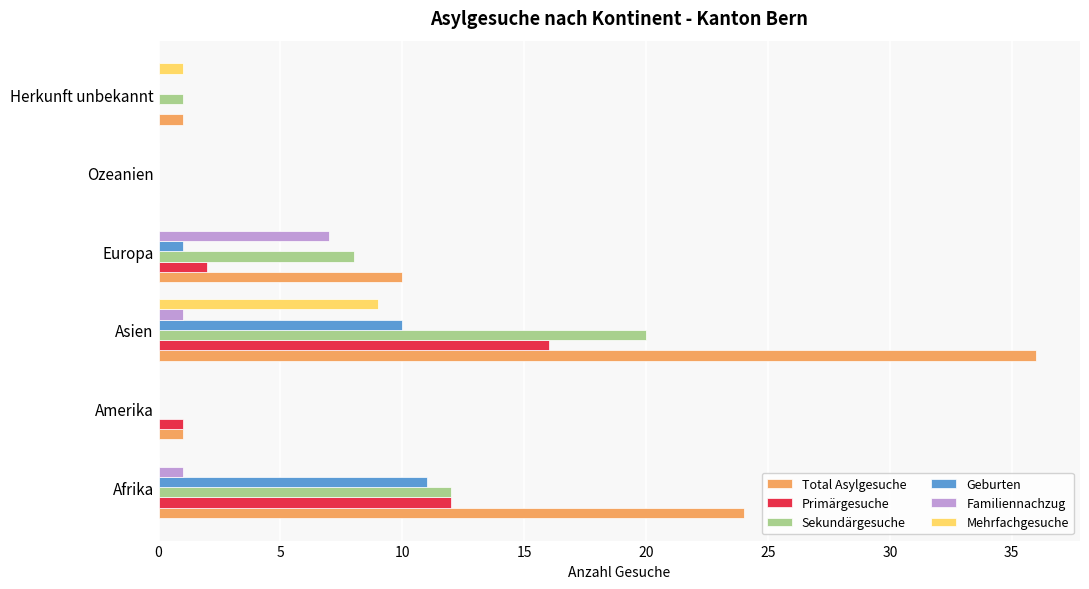

What is the total value across all series at Europa?

28